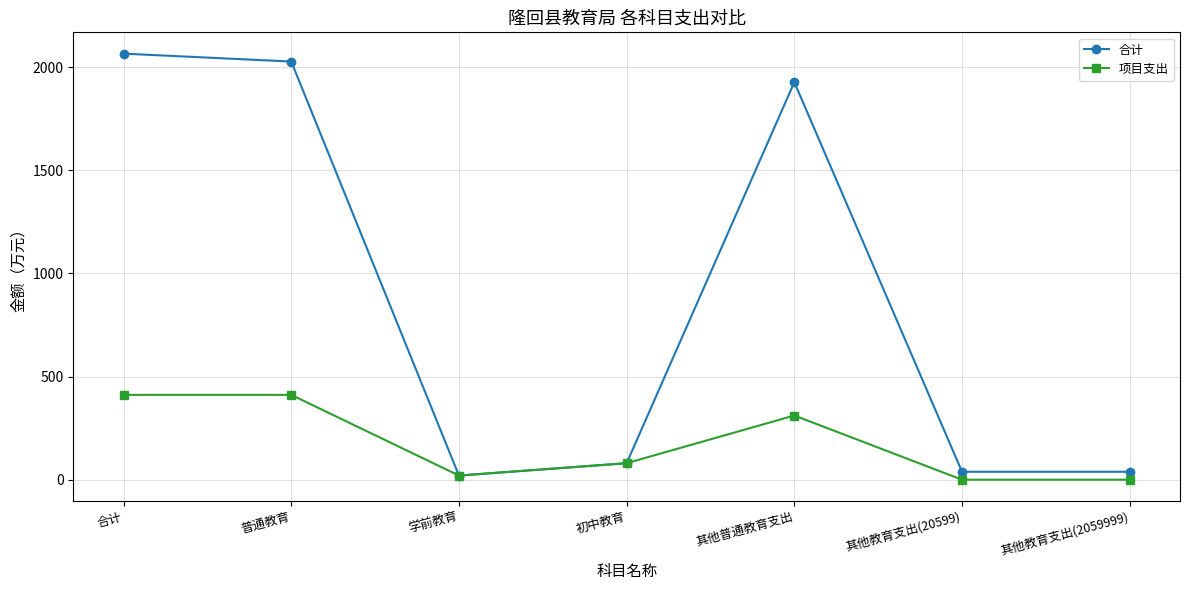

Which category has the highest value in the 合计 series?

合计